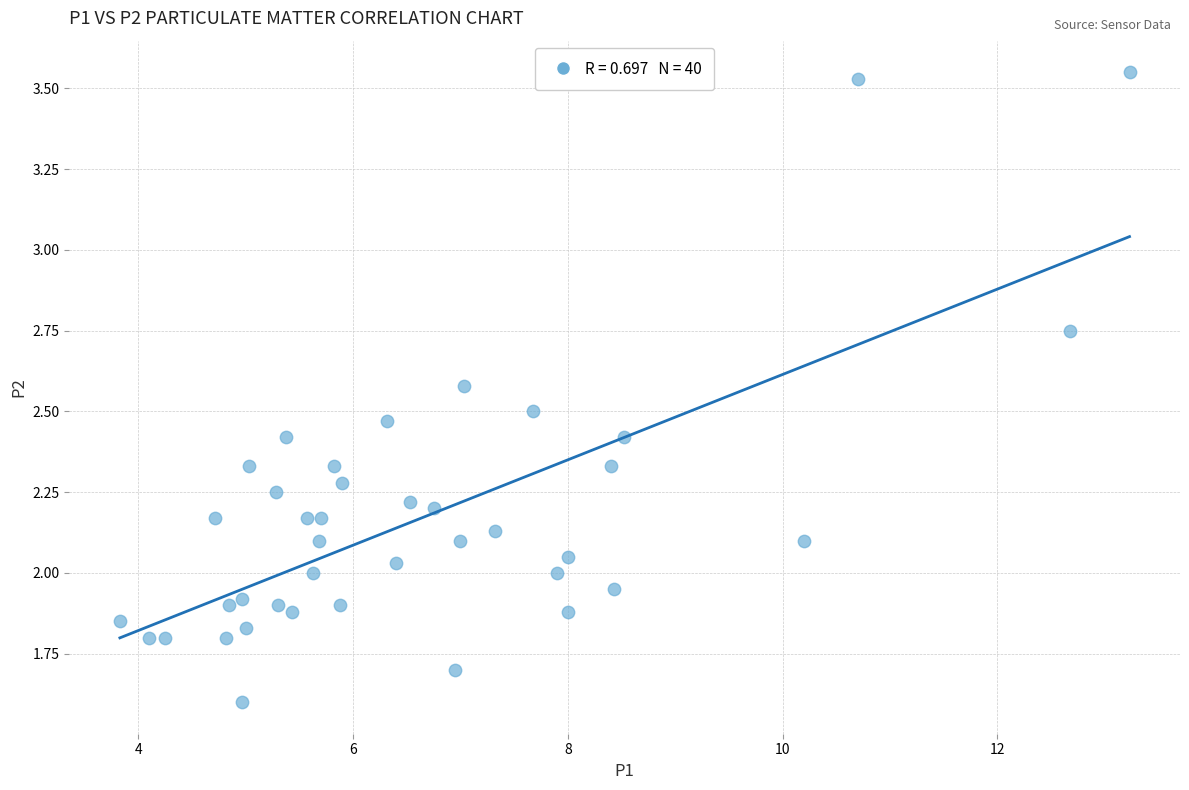

What is the range of X values (max minus min)?

9.4